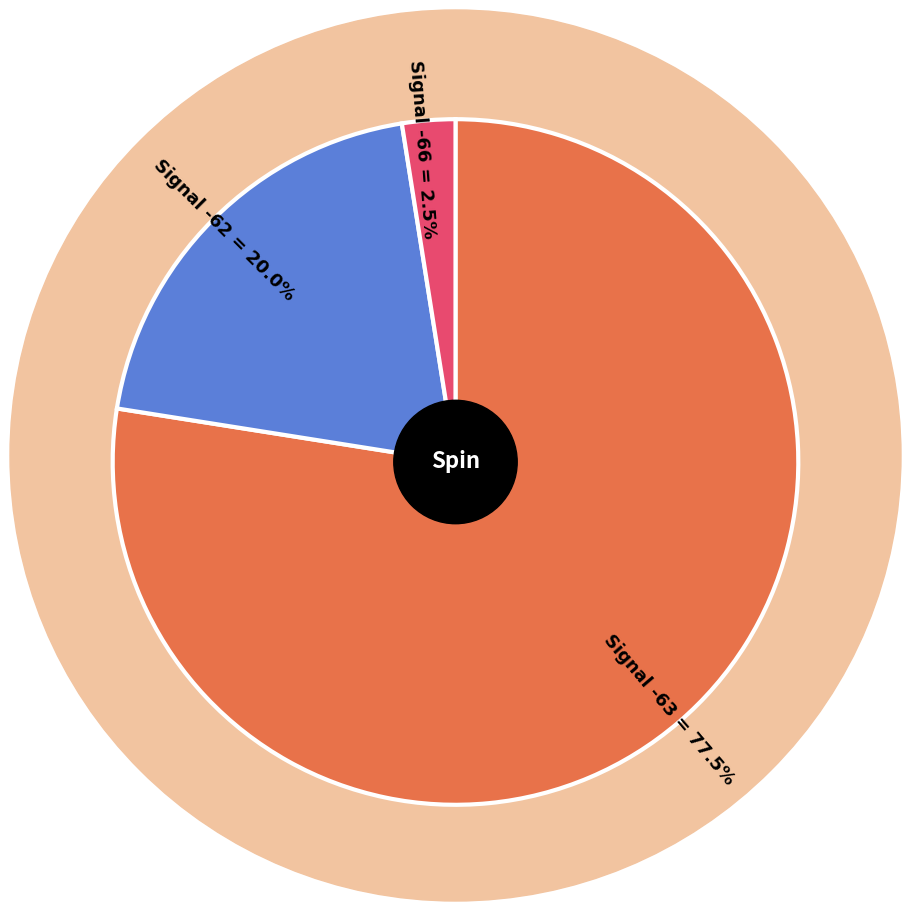

How much of the chart is everything except Signal -62 = 20.0%?

80.0%